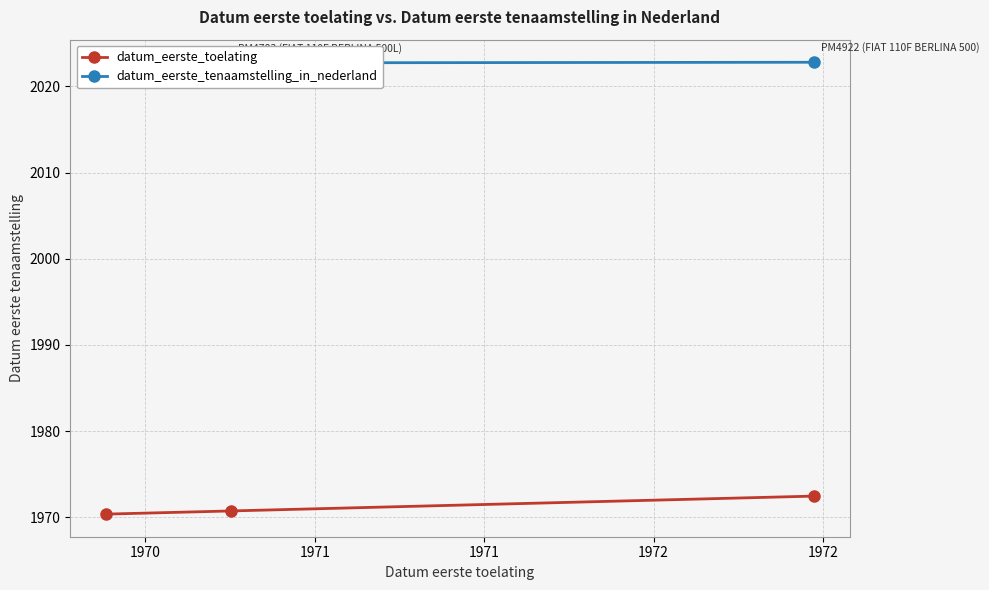

How many distinct data groups are displayed?

2